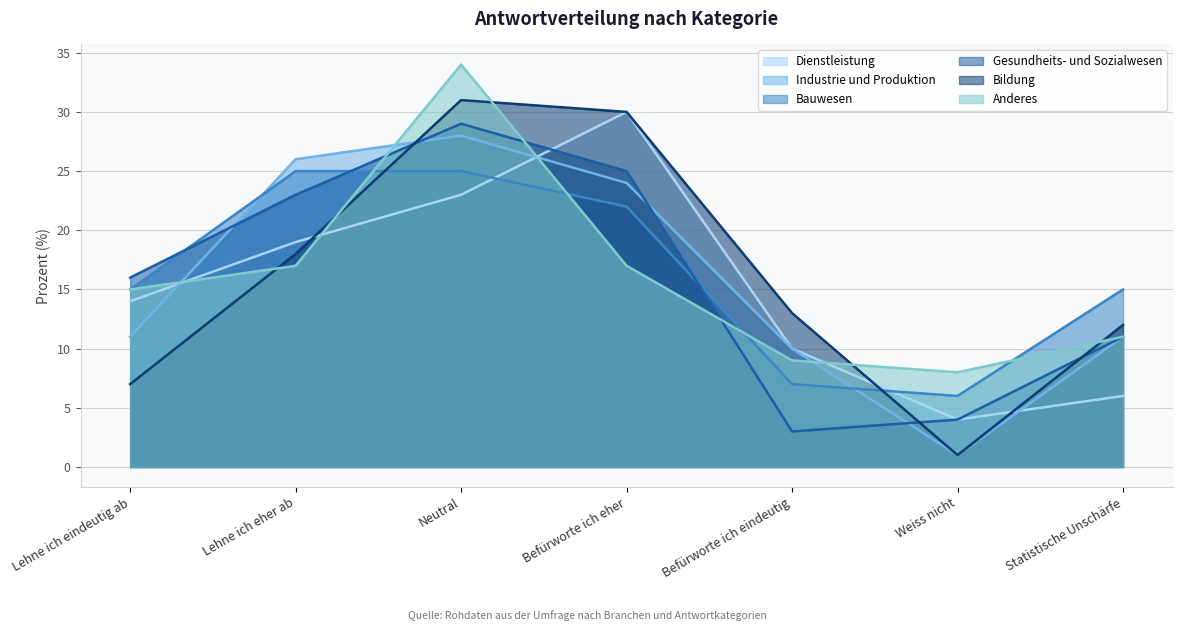

Rank the series at Statistische Unschärfe from lowest to highest value.

Dienstleistung, Industrie und Produktion, Gesundheits- und Sozialwesen, Anderes, Bildung, Bauwesen